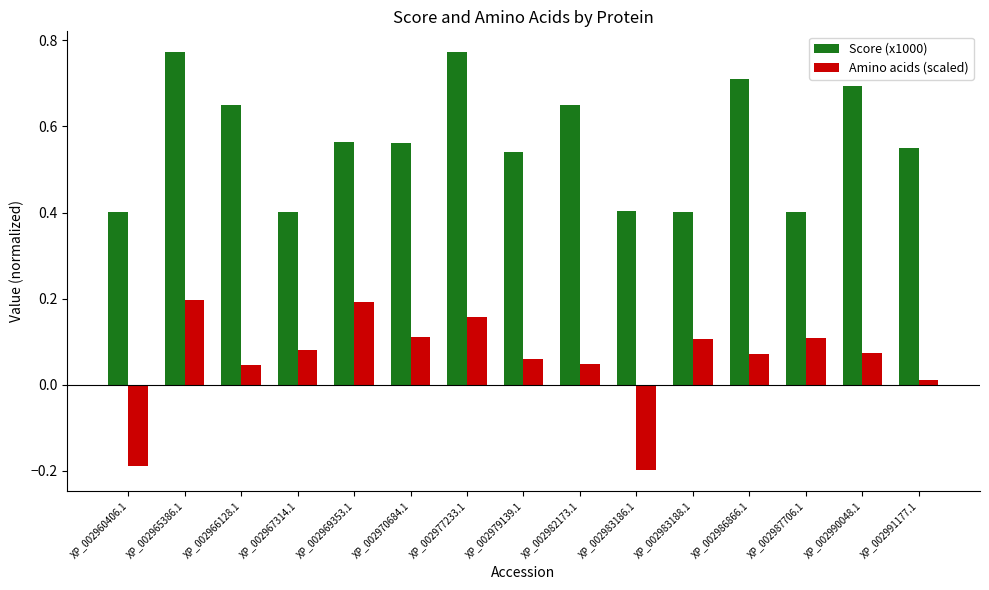

At how many categories does at least one series exceed 0?

15